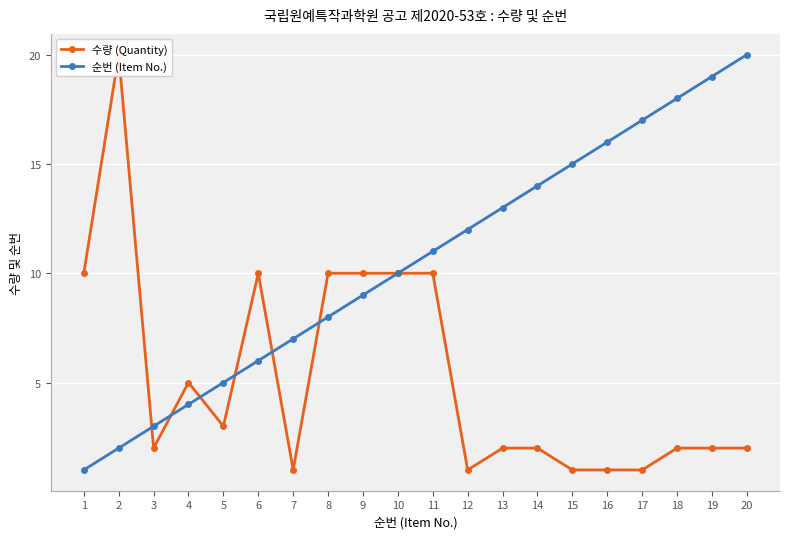

Read the 순번 (Item No.) value at 12.

12